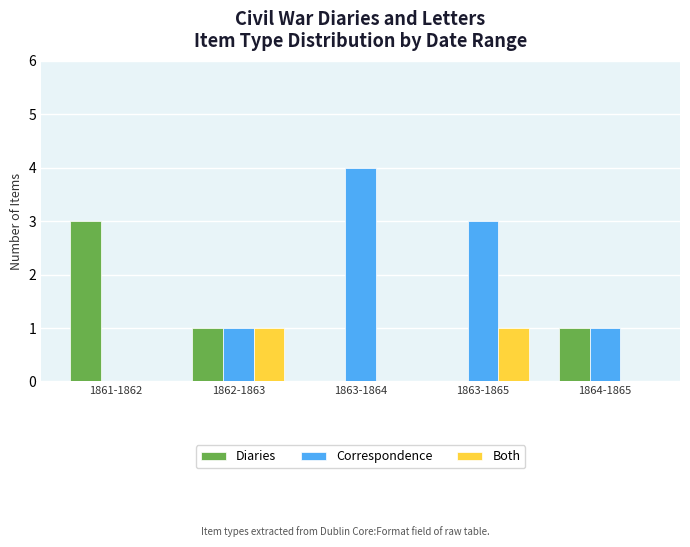

What is the sum of the Diaries values at 1864-1865 and 1863-1864?

1